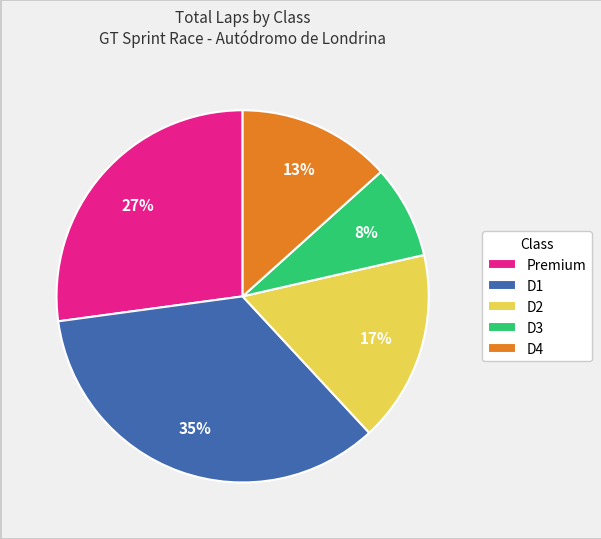

Which slice is the smallest?

D3